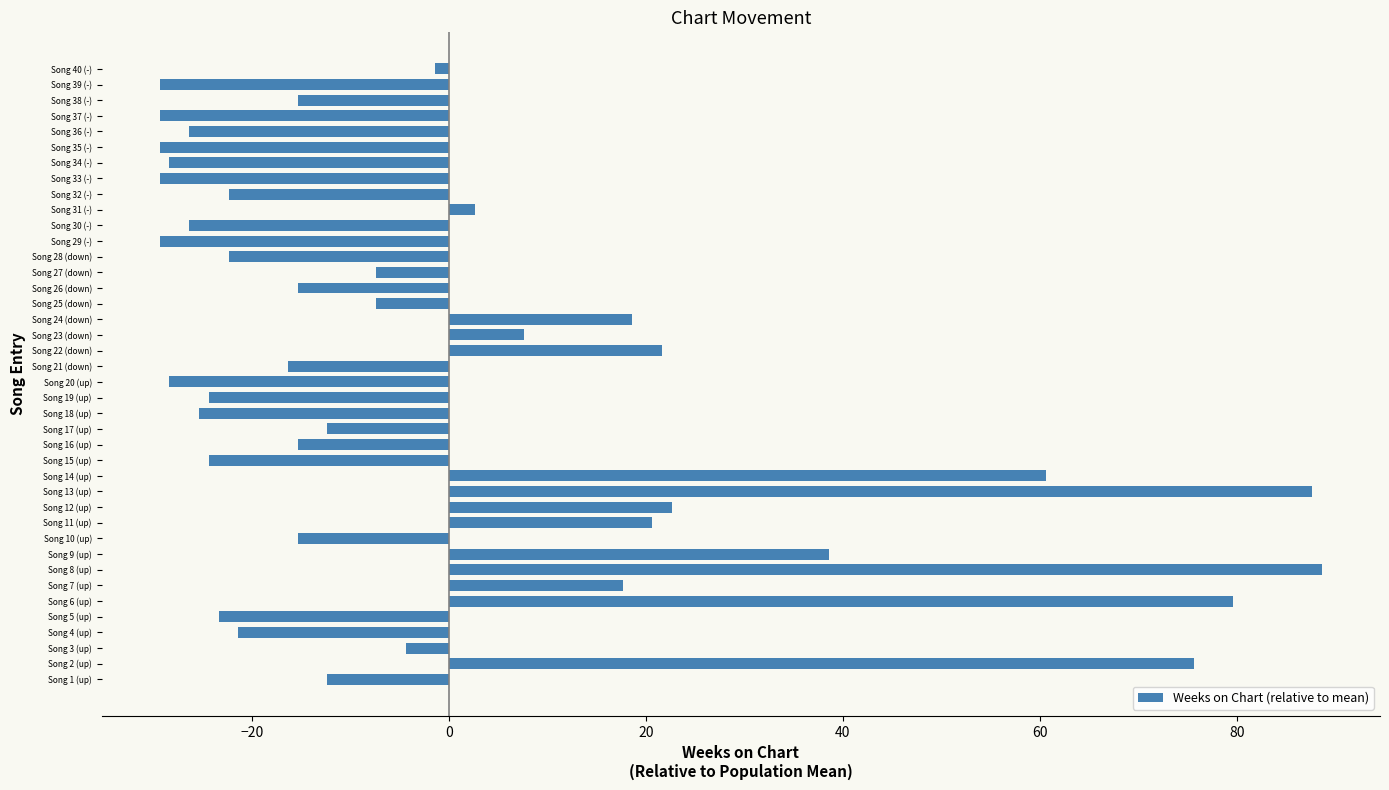

What is the difference between the maximum and minimum values?

118.0